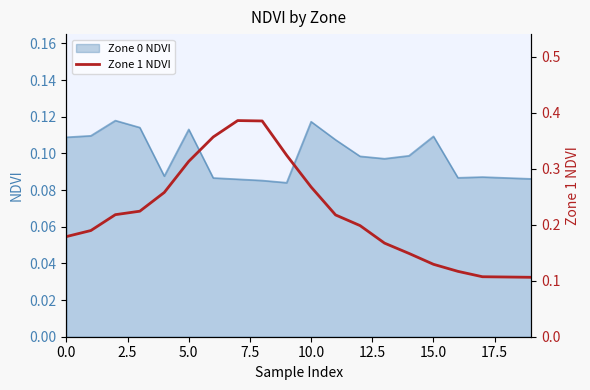

What position from the right is 0.0?

20